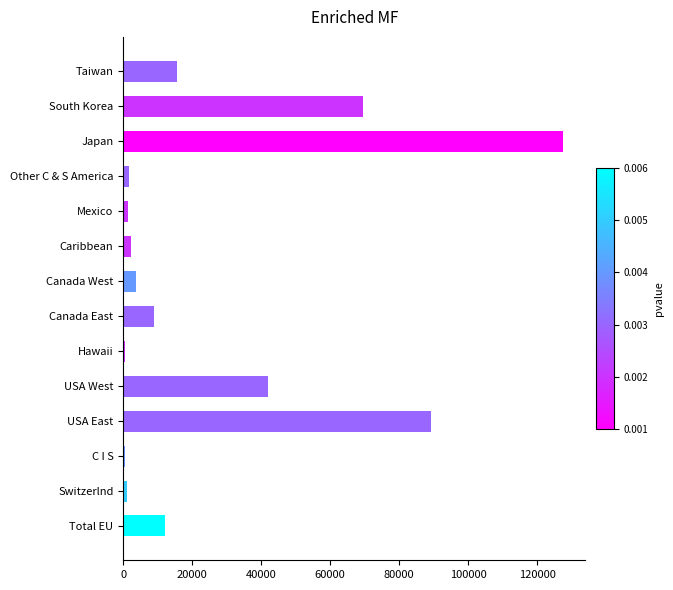

Which has a higher value, USA West or Canada East?

USA West